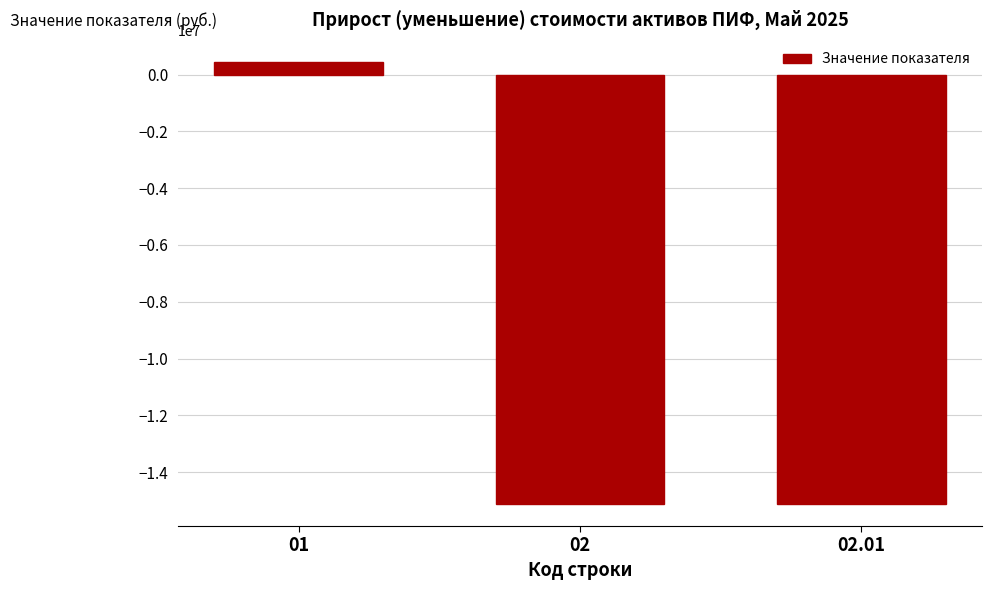

What is the smallest value displayed?

-15123204.0